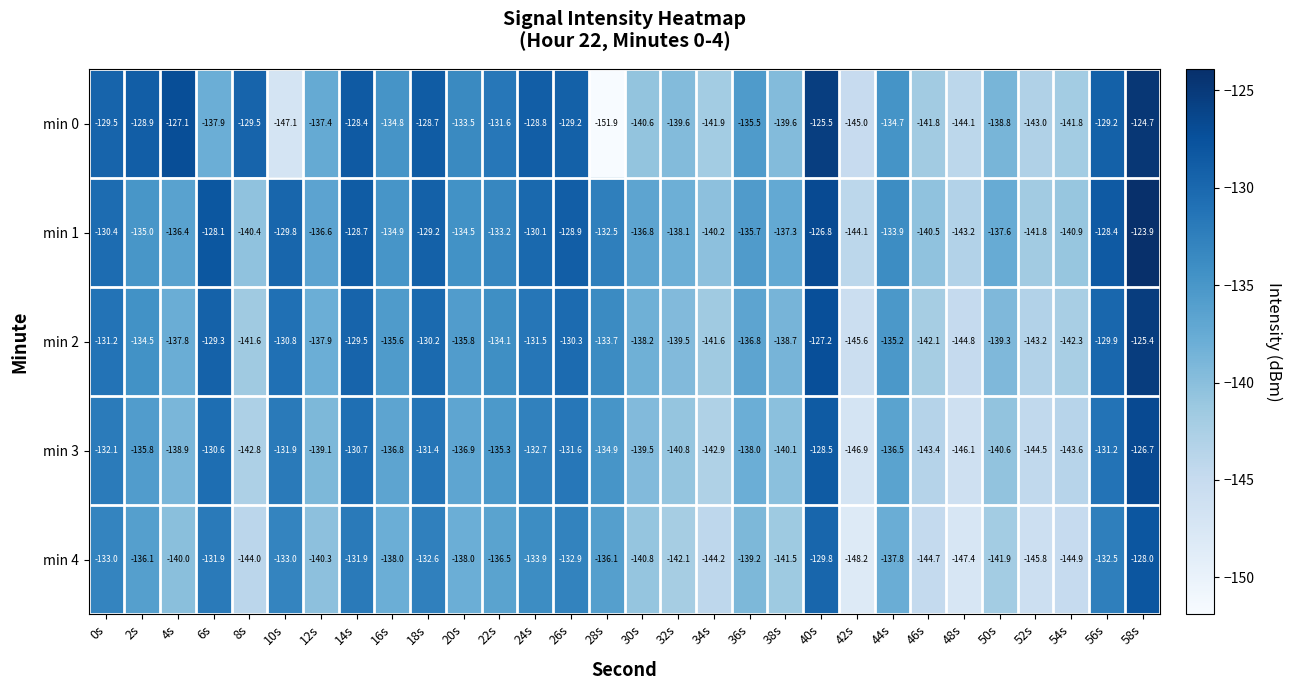

Count the number of categories in the chart.

30